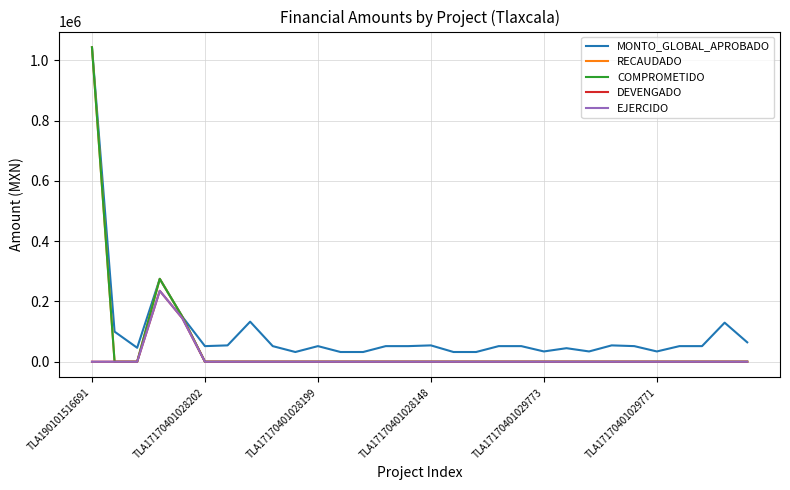

What is the difference between the maximum and second lowest values in the RECAUDADO series?

1043019.2